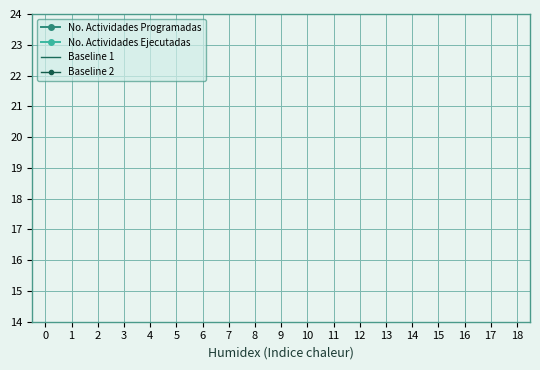

How many data points does each series have?

19